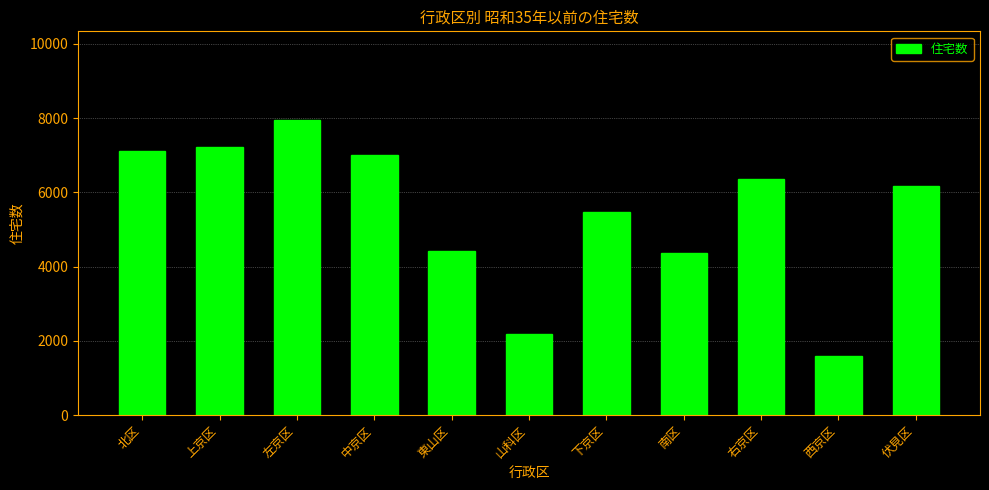

What is the ratio of the value at 西京区 to the value at 山科区?

0.7